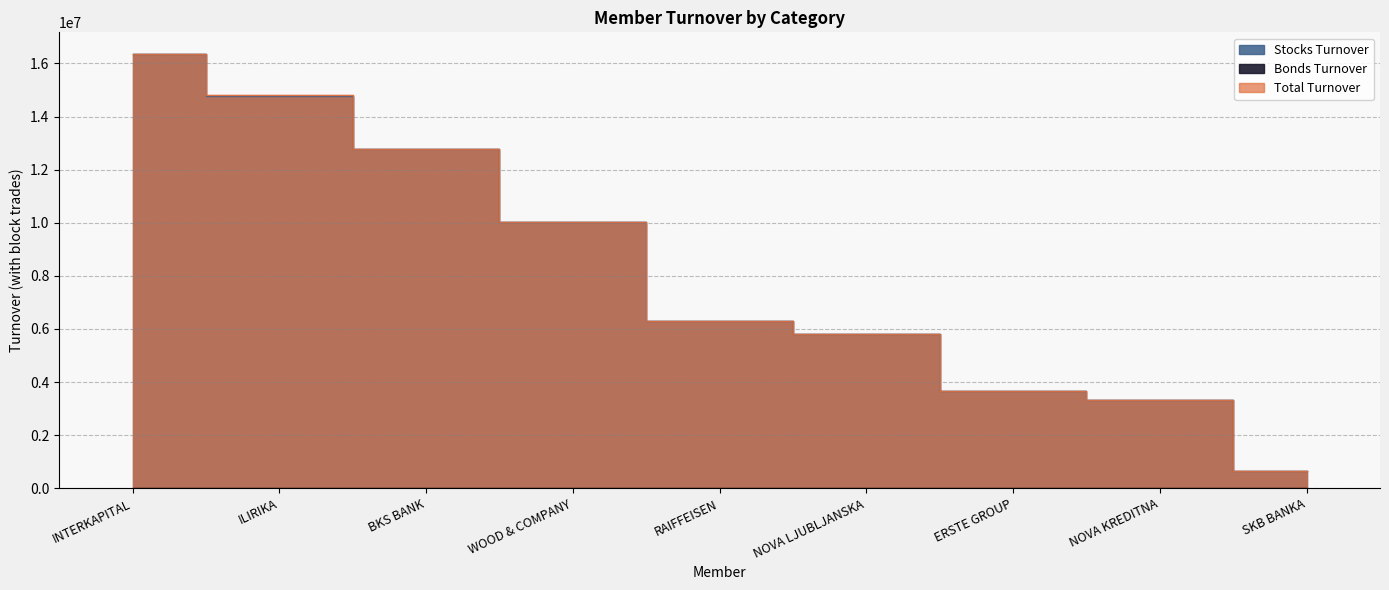

At which label is Bonds Turnover closest to 8050?

ILIRIKA